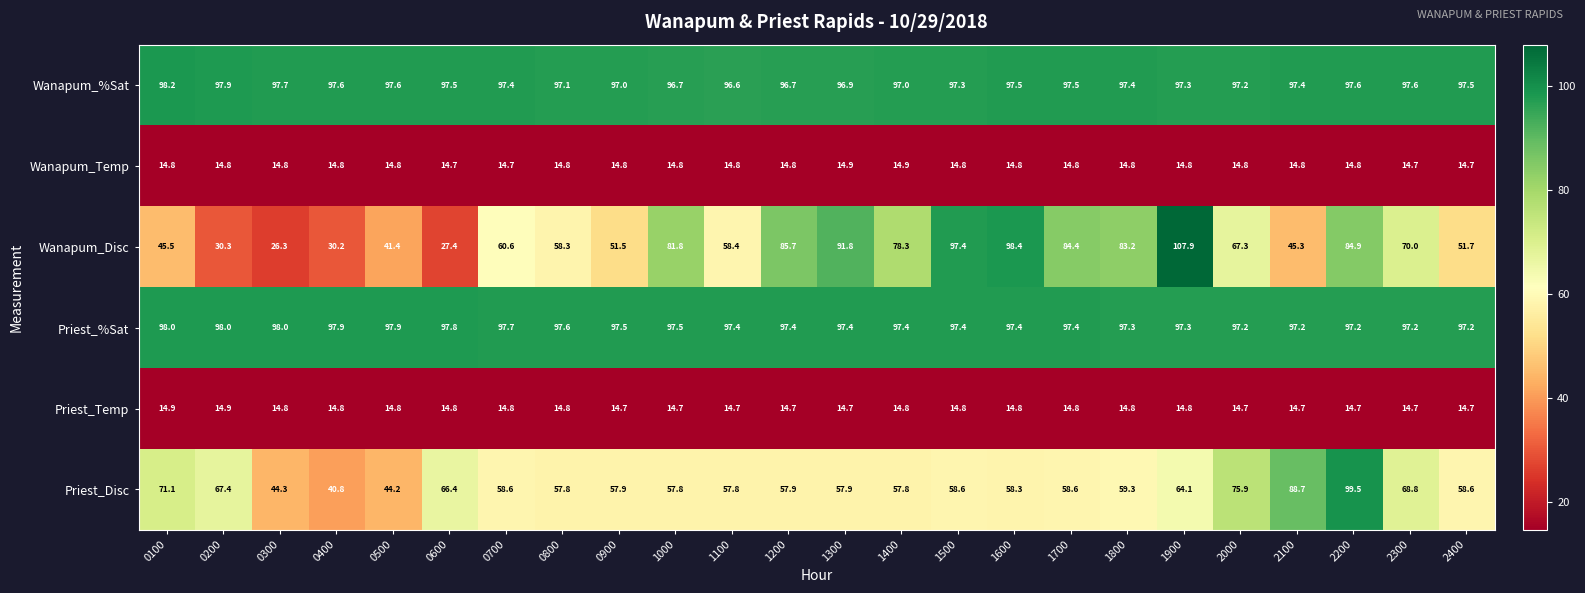

At which label does Wanapum_Disc reach its minimum?

0300